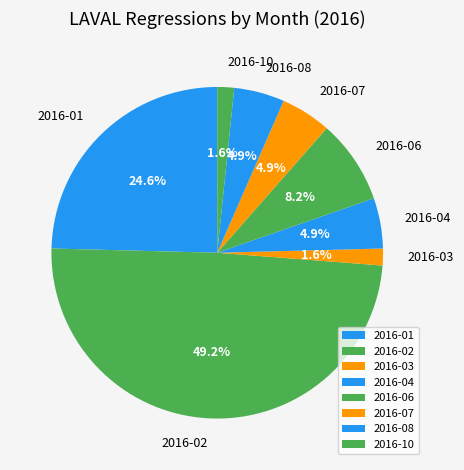

What percentage is the 2016-04 slice, to the nearest percent?

5%